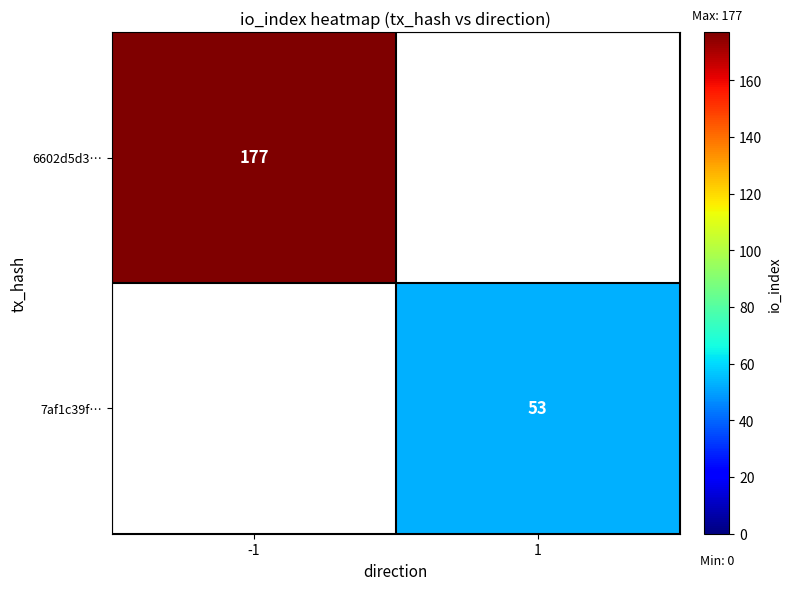

Is the value of 6602d5d3… at -1 greater than the value of 7af1c39f… at 1?

Yes